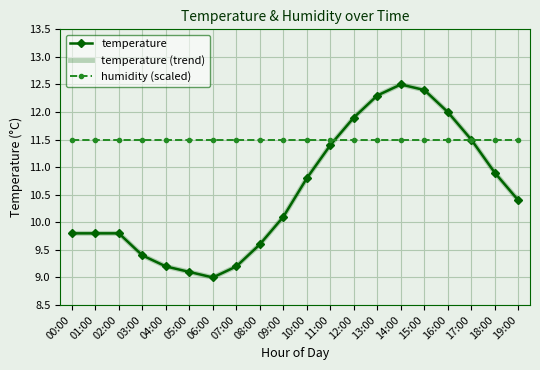

What is the average value of the temperature (trend) series?

10.6